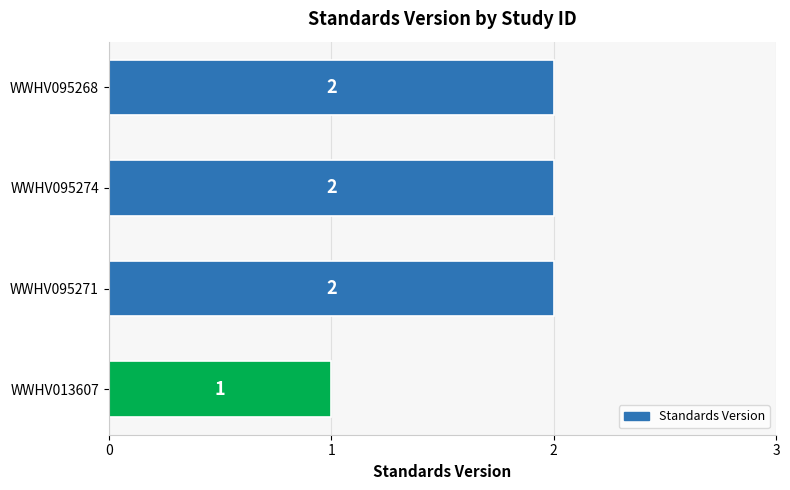

How many values are between 2 and 3?

3